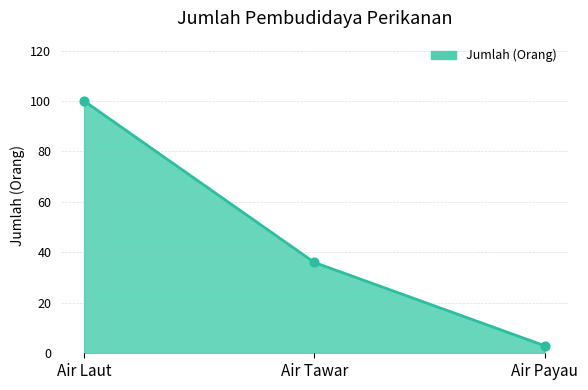

What is the ratio of the value at Air Payau to the value at Air Tawar?

0.1